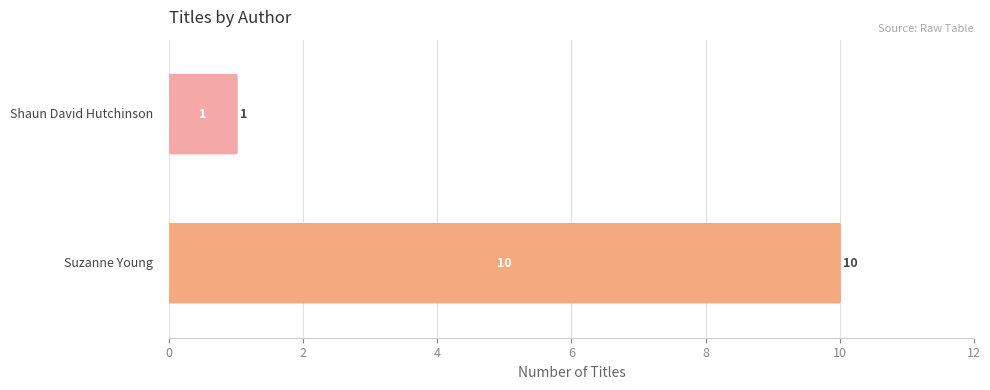

What is the difference between the maximum and minimum values?

9